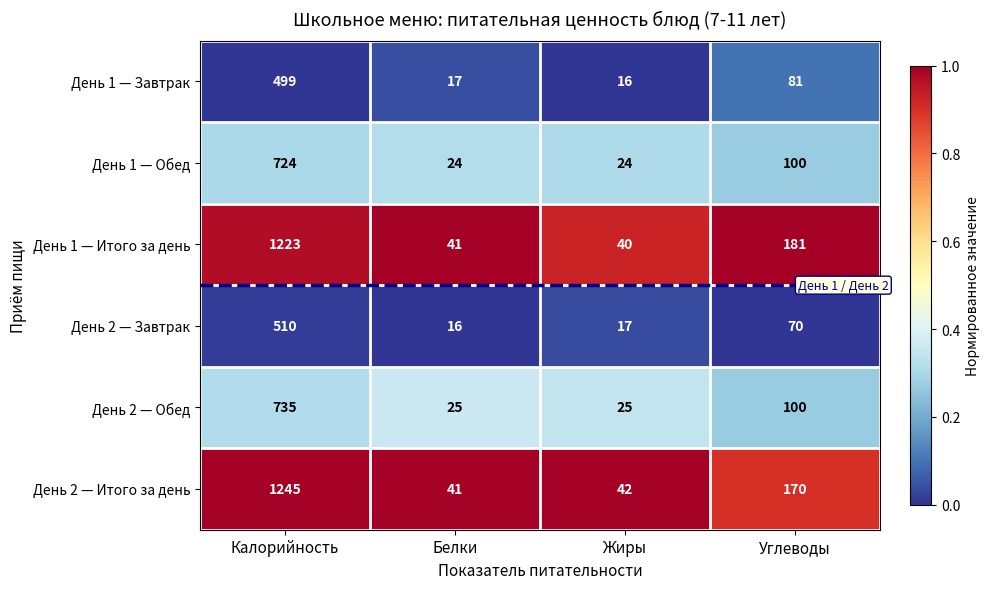

Reading left to right, transcribe all the data shown in this chart.

День 1 — Завтрак: 499	17	16	81
День 1 — Обед: 724	24	24	100
День 1 — Итого за день: 1223	41	40	181
День 2 — Завтрак: 510	16	17	70
День 2 — Обед: 735	25	25	100
День 2 — Итого за день: 1245	41	42	170